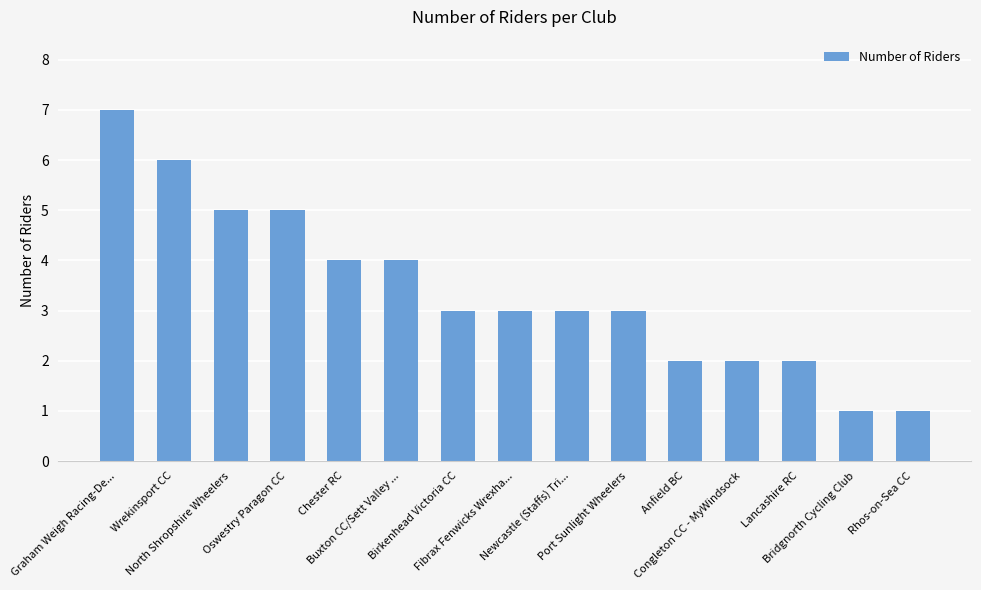

Reading left to right, transcribe all the data shown in this chart.

7	6	5	5	4	4	3	3	3	3	2	2	2	1	1